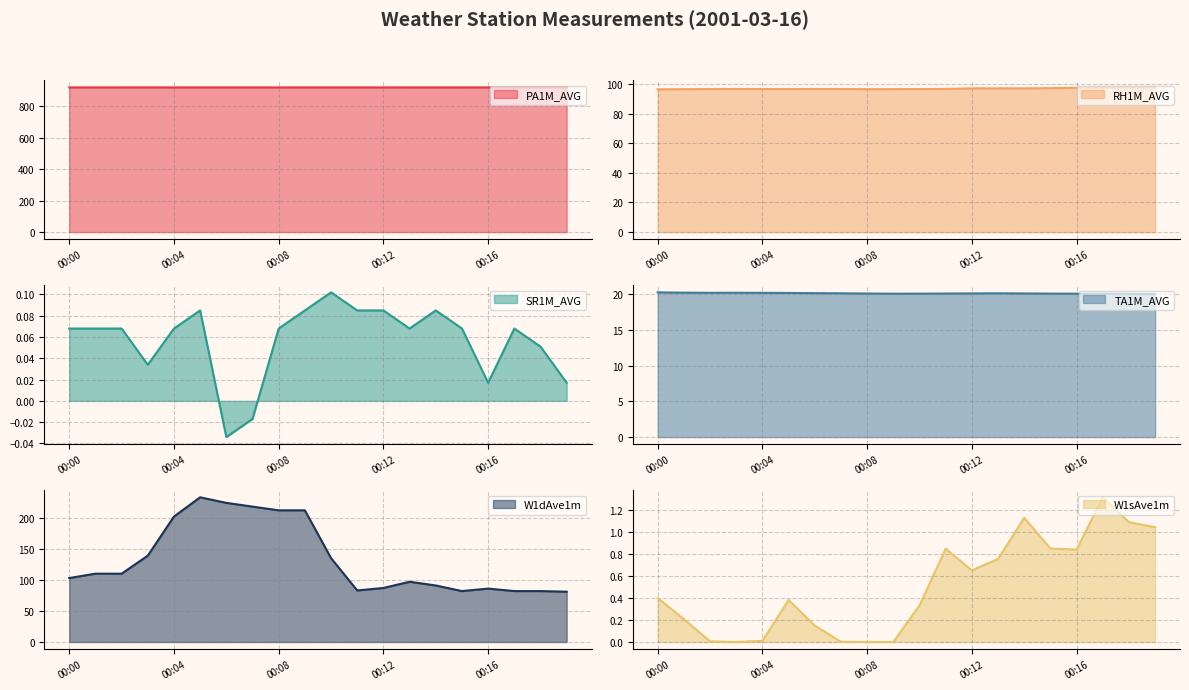

The value of RH1M_AVG at 00:16 is 146.3. True or false?

False